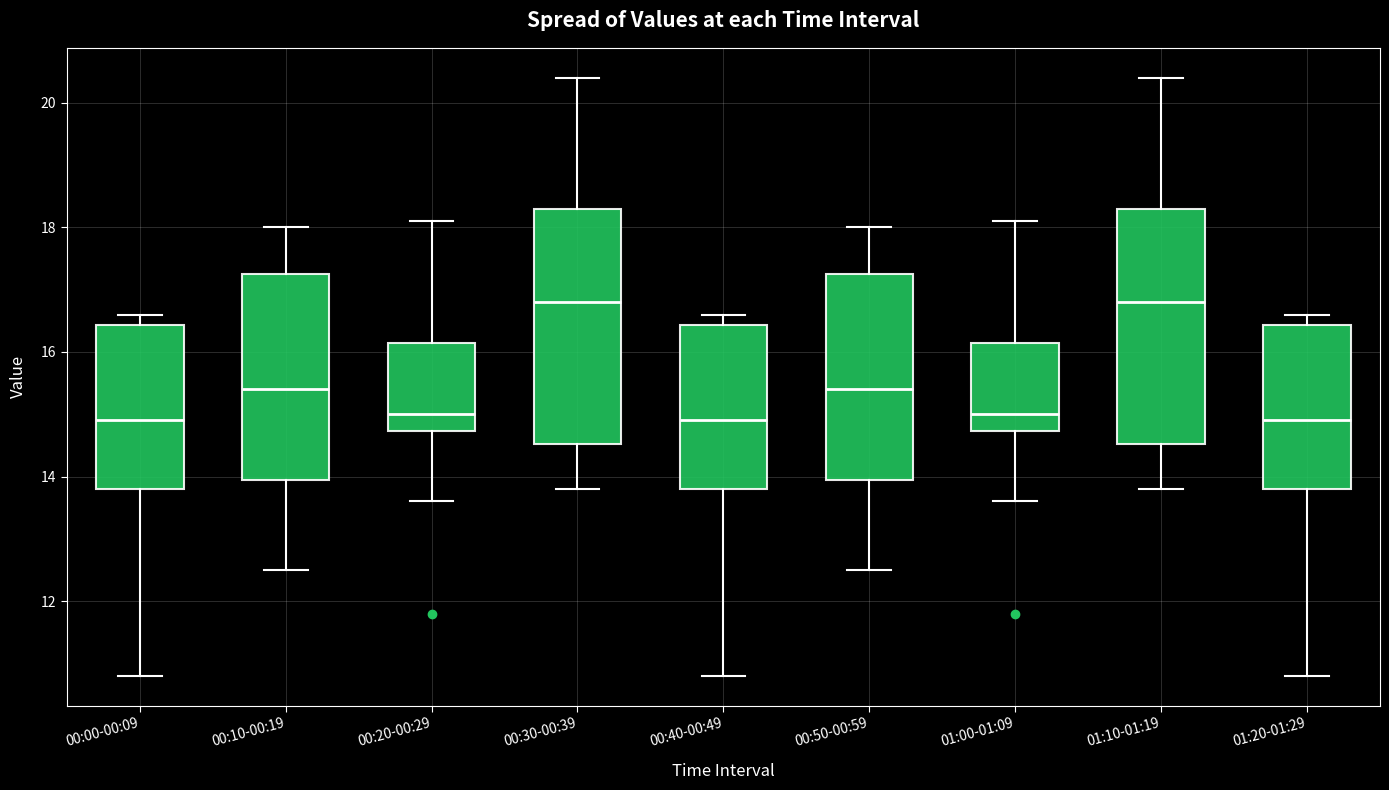

Reading left to right, read every box against the y-axis: the position of its median line, the range the box covers, and the ends of its whiskers. The values are not printed on the chart, so give them approximately, as read against the axis.

00:00-00:09: median 15.0, box 13.8 to 16.4, whiskers 10.8 to 16.6
00:10-00:19: median 15.4, box 14.0 to 17.2, whiskers 12.6 to 18.0
00:20-00:29: median 15.0, box 14.8 to 16.2, whiskers 13.6 to 18.2
00:30-00:39: median 16.8, box 14.6 to 18.4, whiskers 13.8 to 20.4
00:40-00:49: median 15.0, box 13.8 to 16.4, whiskers 10.8 to 16.6
00:50-00:59: median 15.4, box 14.0 to 17.2, whiskers 12.6 to 18.0
01:00-01:09: median 15.0, box 14.8 to 16.2, whiskers 13.6 to 18.2
01:10-01:19: median 16.8, box 14.6 to 18.4, whiskers 13.8 to 20.4
01:20-01:29: median 15.0, box 13.8 to 16.4, whiskers 10.8 to 16.6